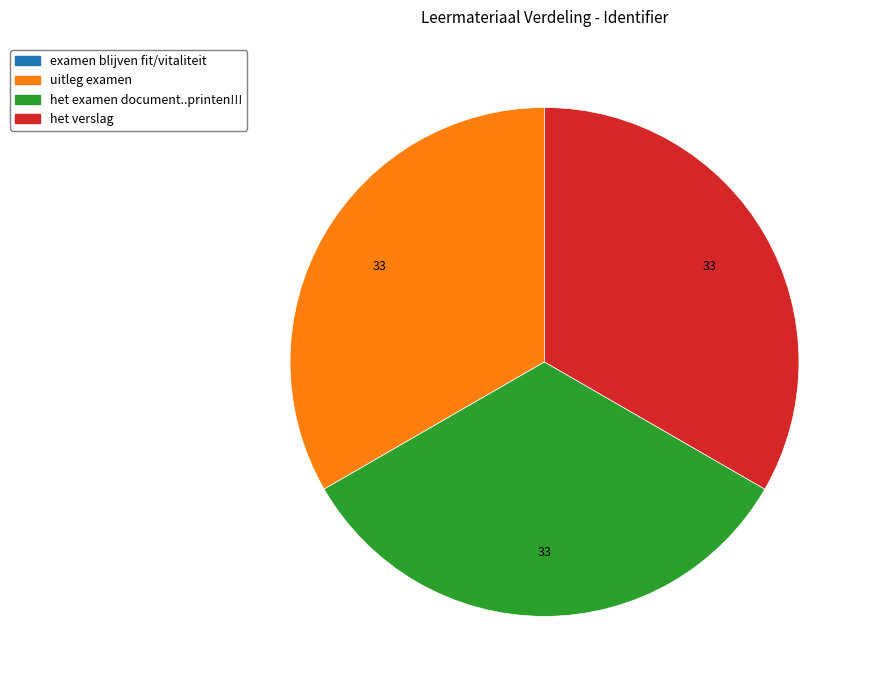

Approximately how many times larger is the value at het examen document..printen!!! compared to het verslag?

1.0